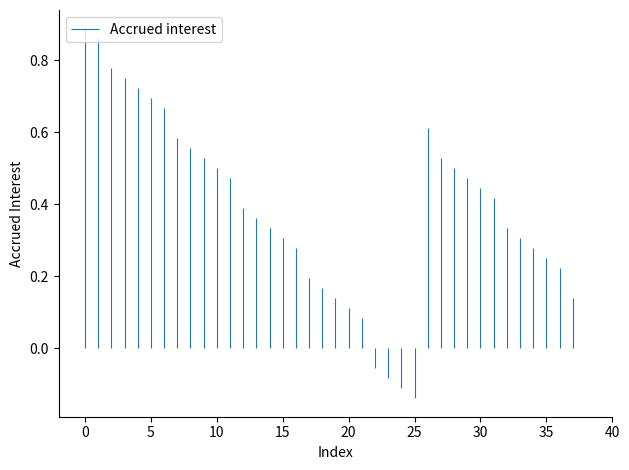

Does the chart display data point markers on the line(s)?

No